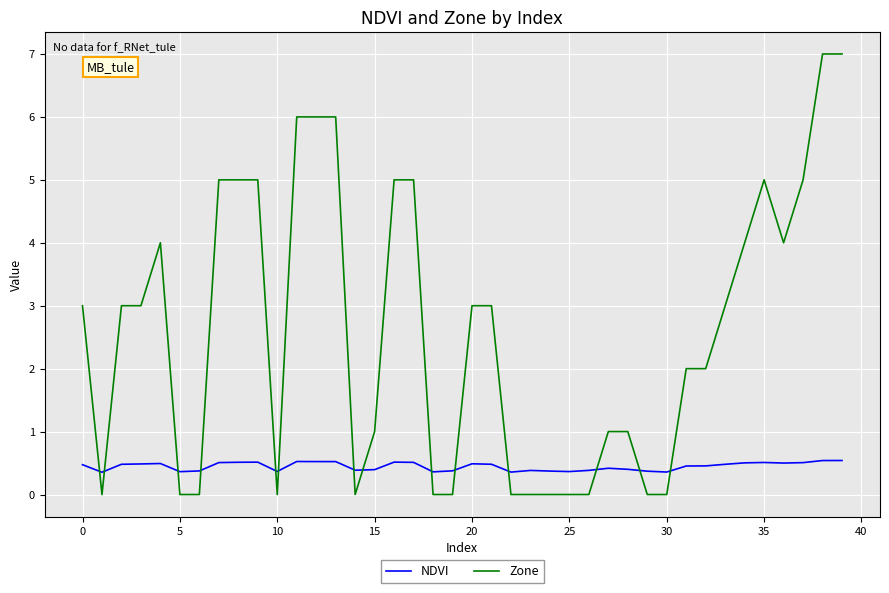

How many intersections are there between NDVI and Zone?

14